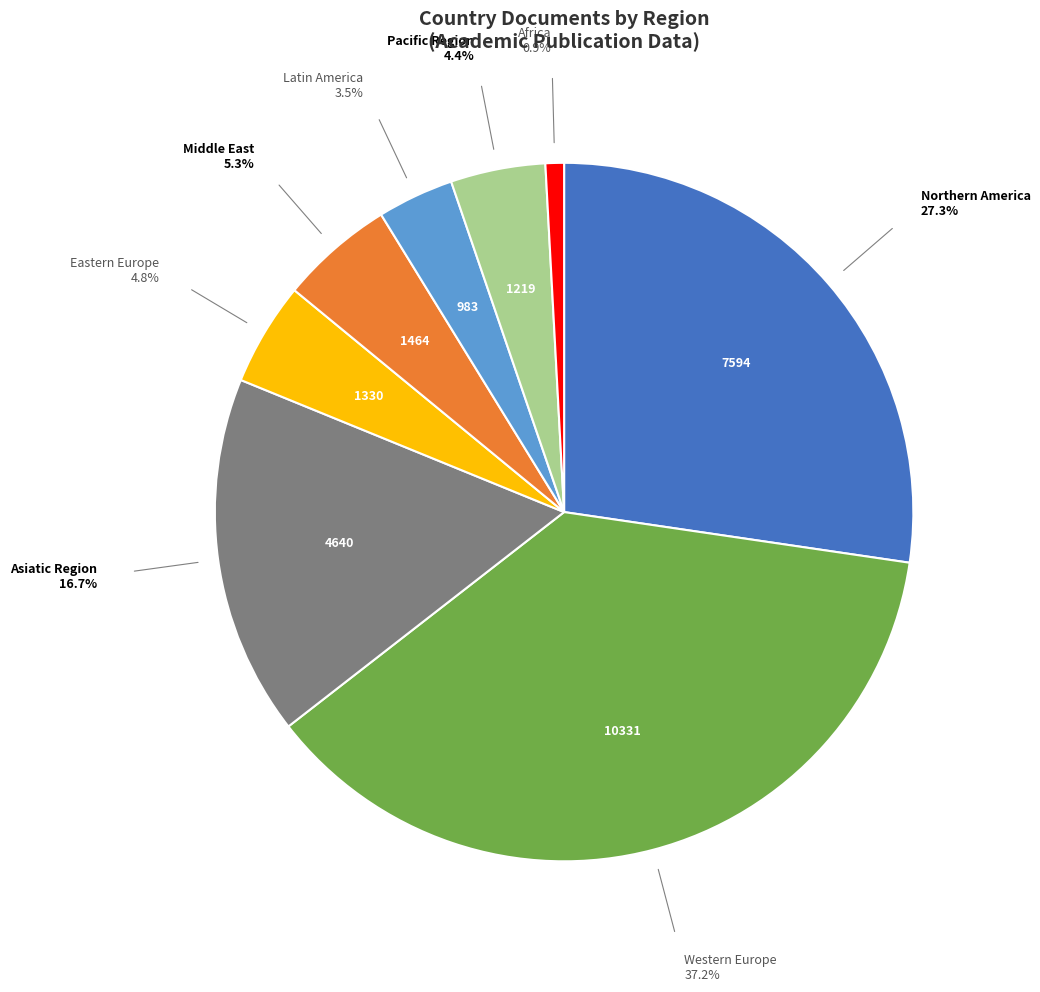

Is there any slice that represents more than half of the pie?

No